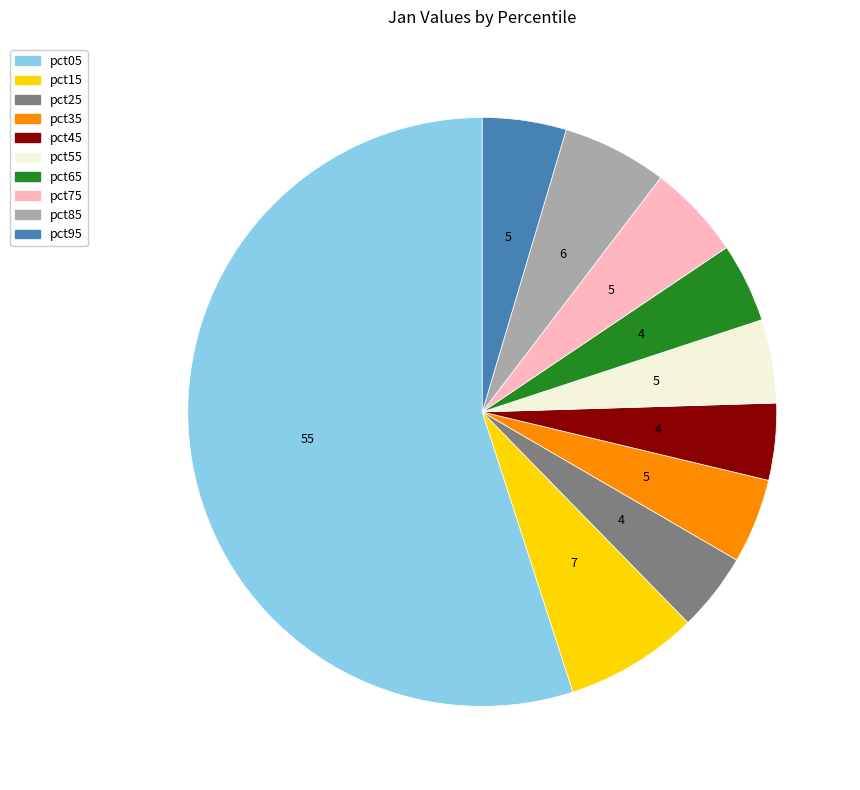

Is the sum of pct15 and pct55 greater than half?

No